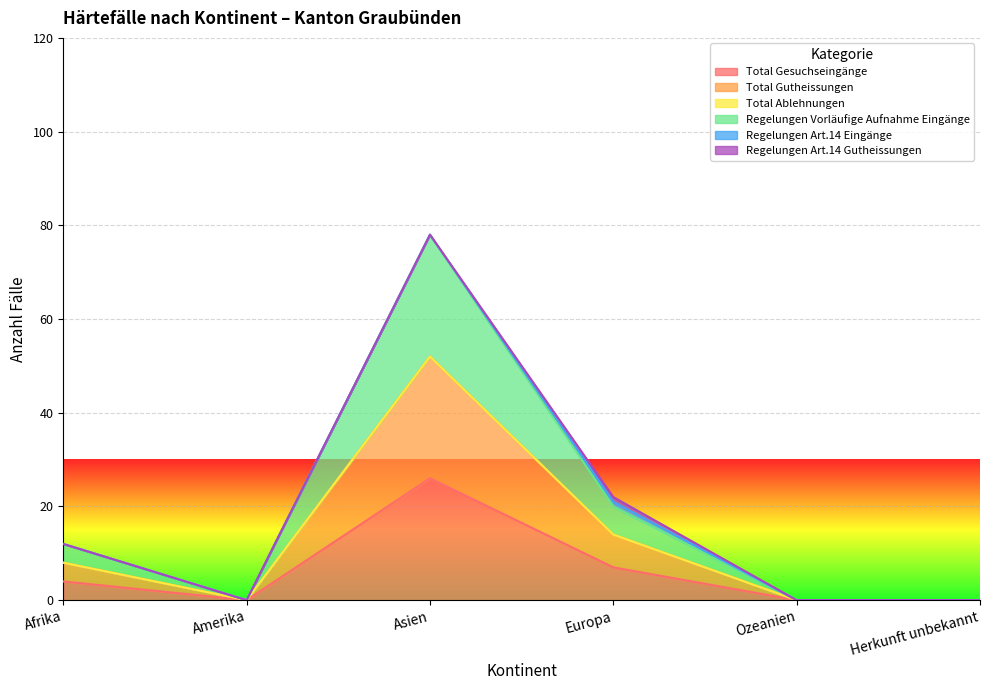

True or false: Total Gesuchseingänge has more than 0 interior local peaks.

True